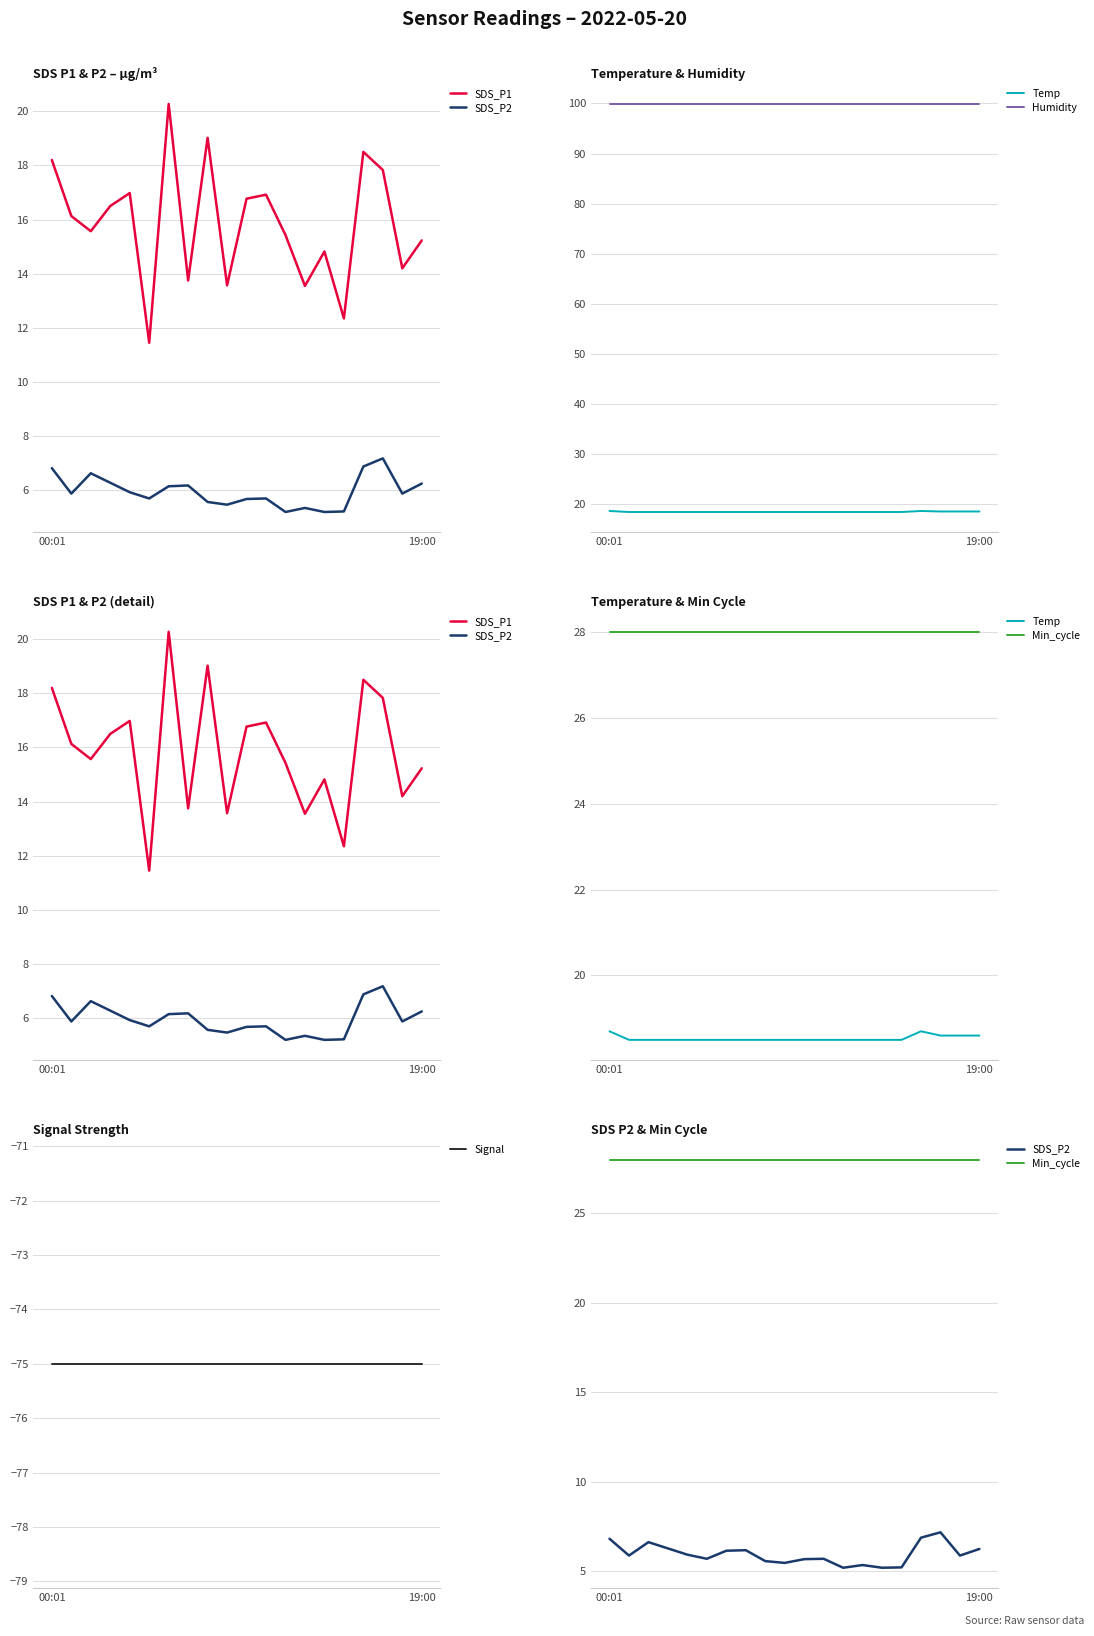

True or false: SDS_P2 and Temp cross at least once.

False